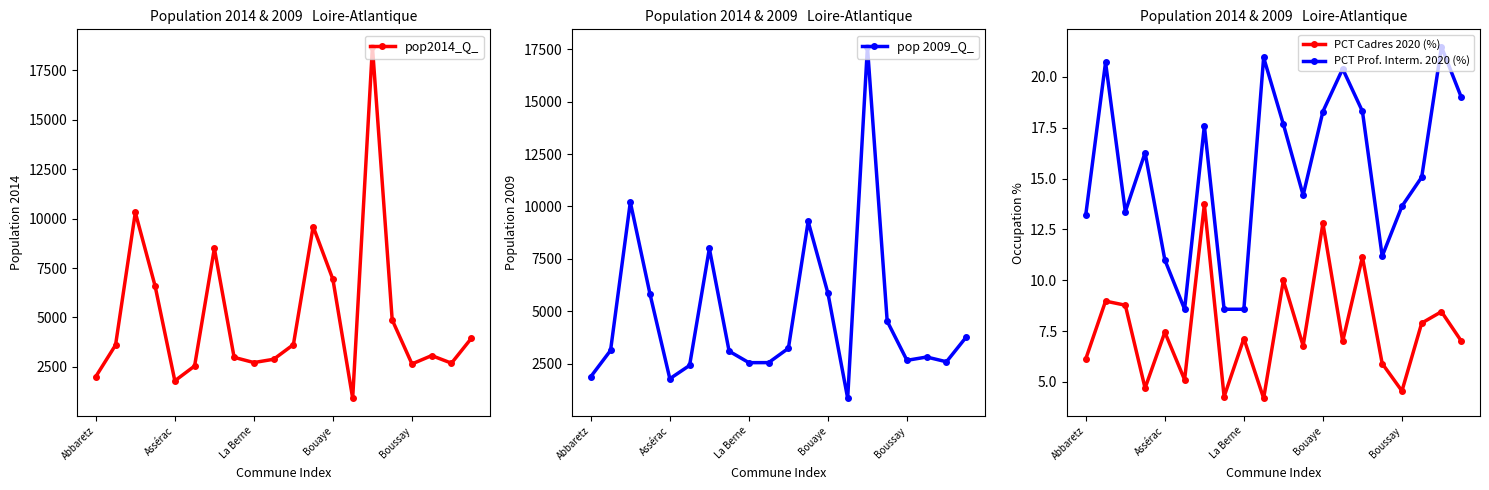

At which category is the sum across all series the highest?

14